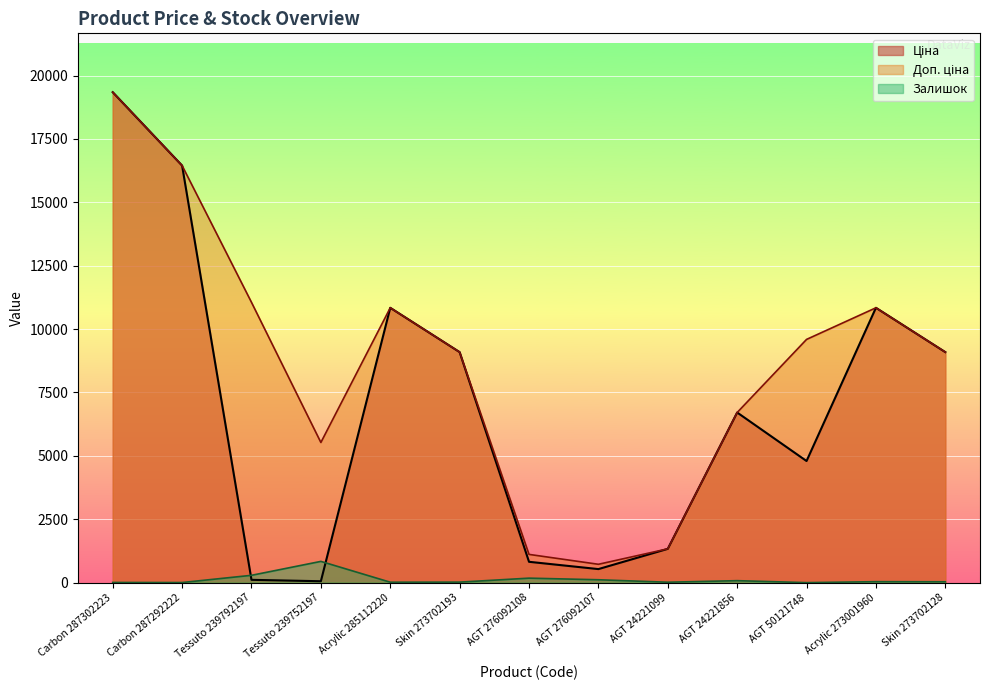

Where is Залишок nearest to the value 419?

Tessuto 239792197